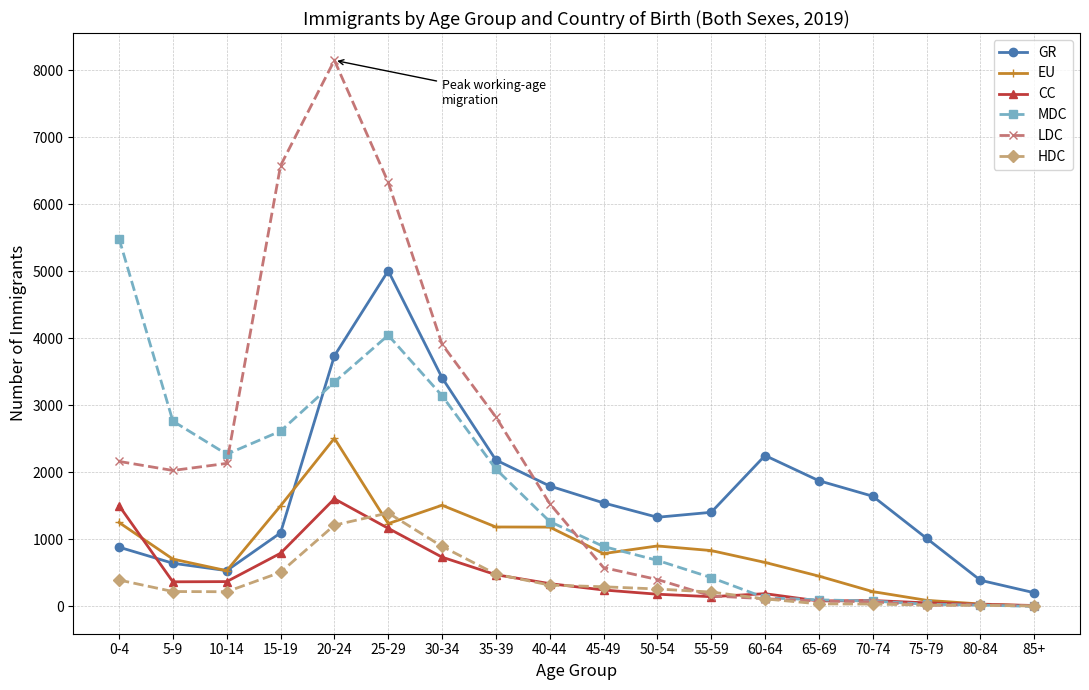

List the series in order of their peak value, lowest first.

HDC, CC, EU, GR, MDC, LDC